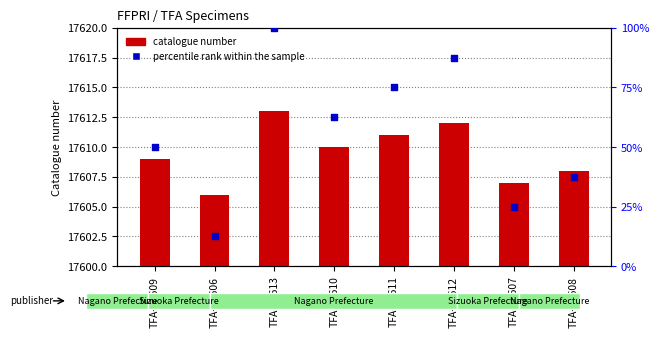

Which series has the largest total across all categories?

catalogue number